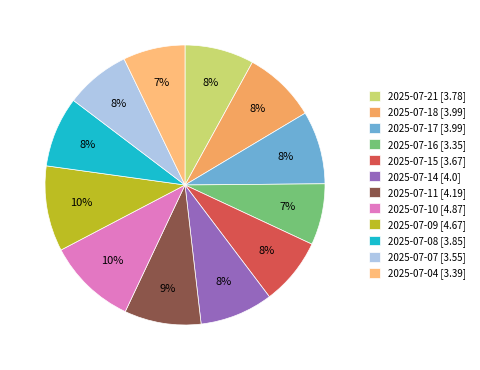

To the nearest percent, what percentage of the pie is 2025-07-11?

9%